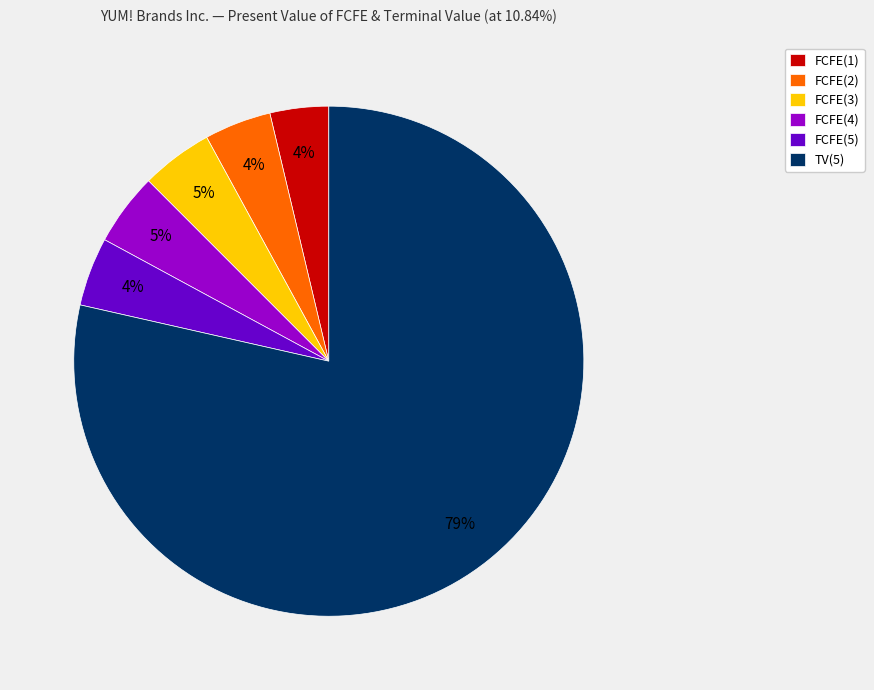

Which category accounts for the majority?

TV(5)